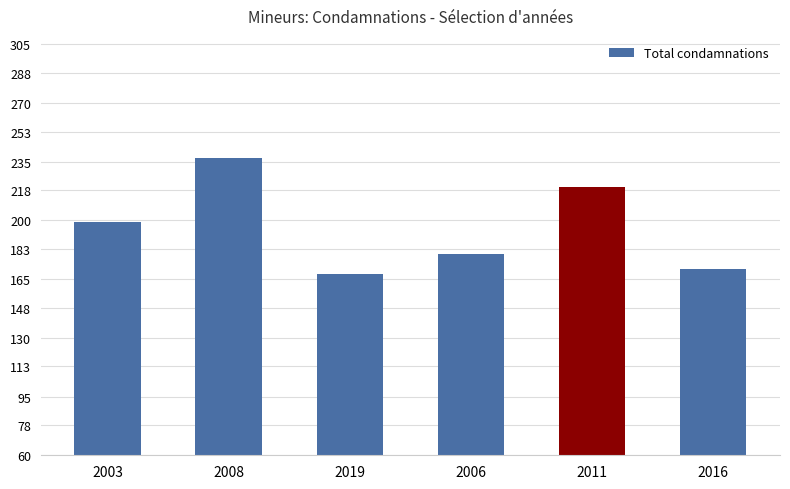

The value at 2019 is 46. True or false?

False